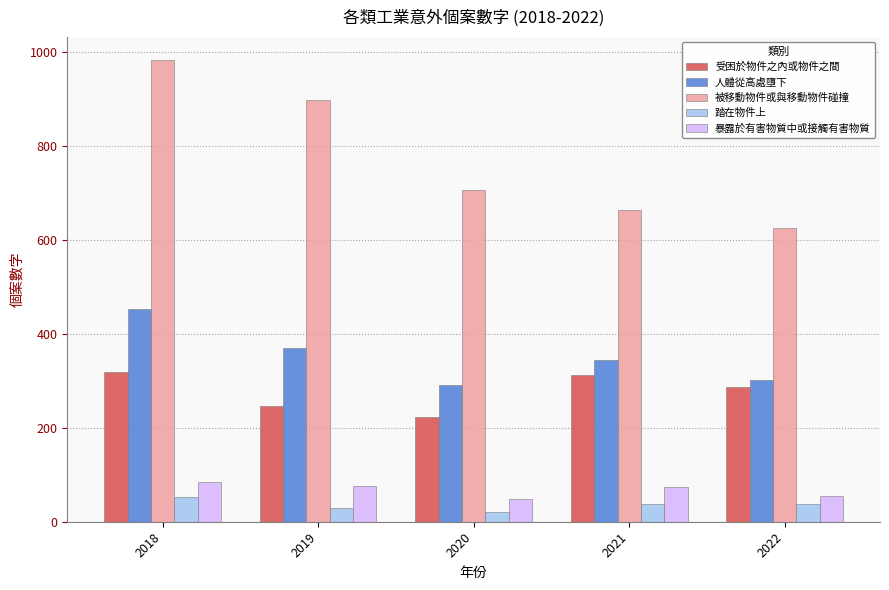

At which category is the sum across all series the highest?

2018